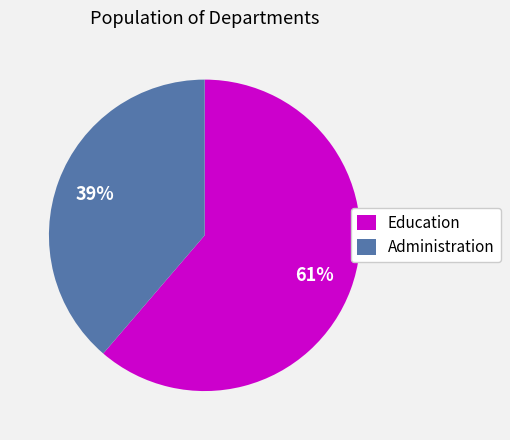

Do Administration and Education together represent more than half of the pie?

Yes